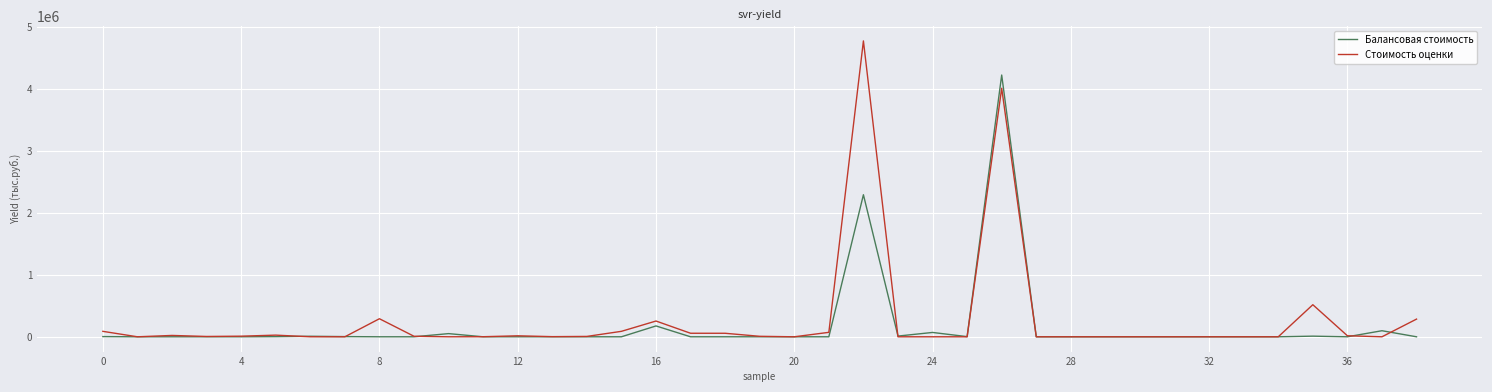

Rank the series by their maximum value, from lowest to highest.

Балансовая стоимость, Стоимость оценки